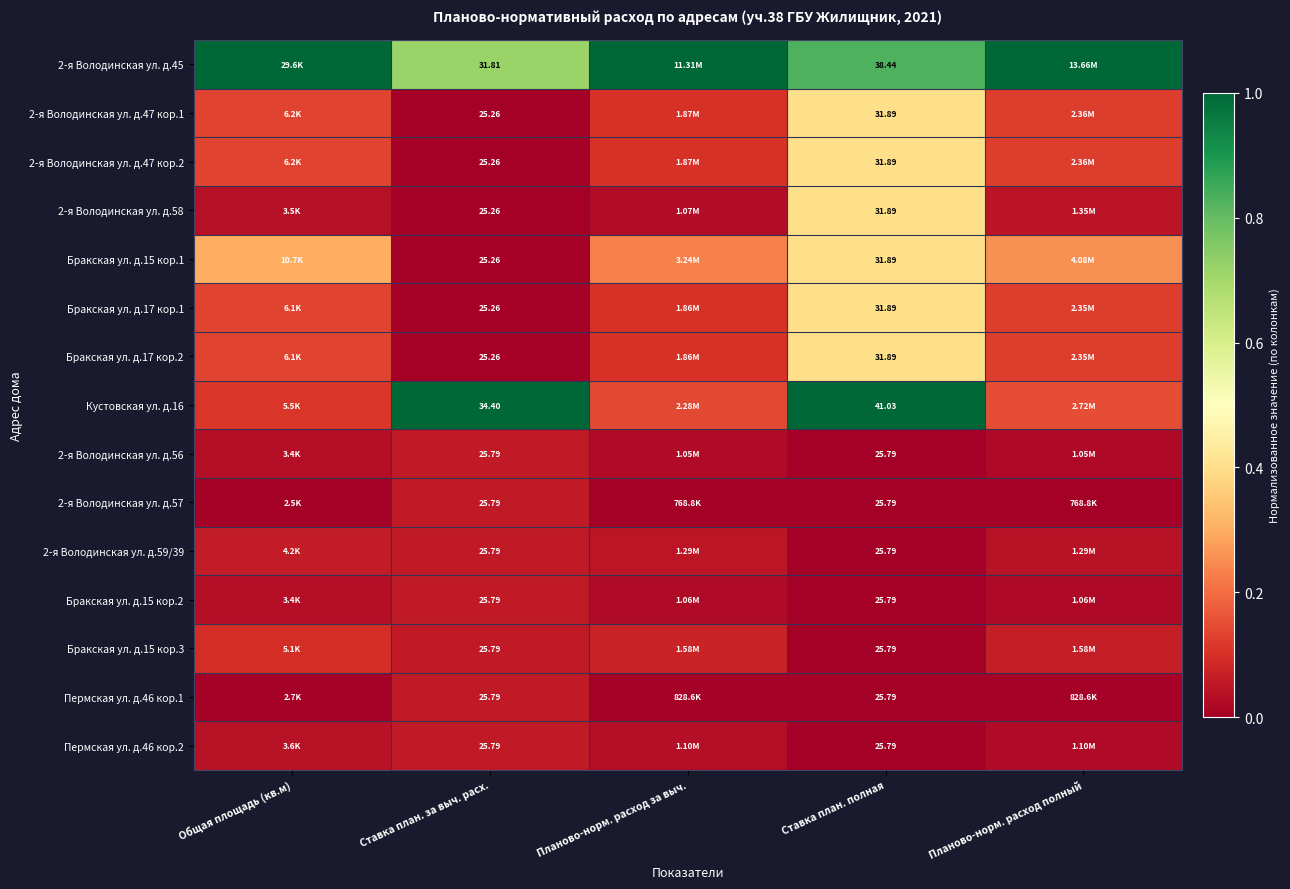

What is the average value of the 2-я Володинская ул. д.45 series?

0.9